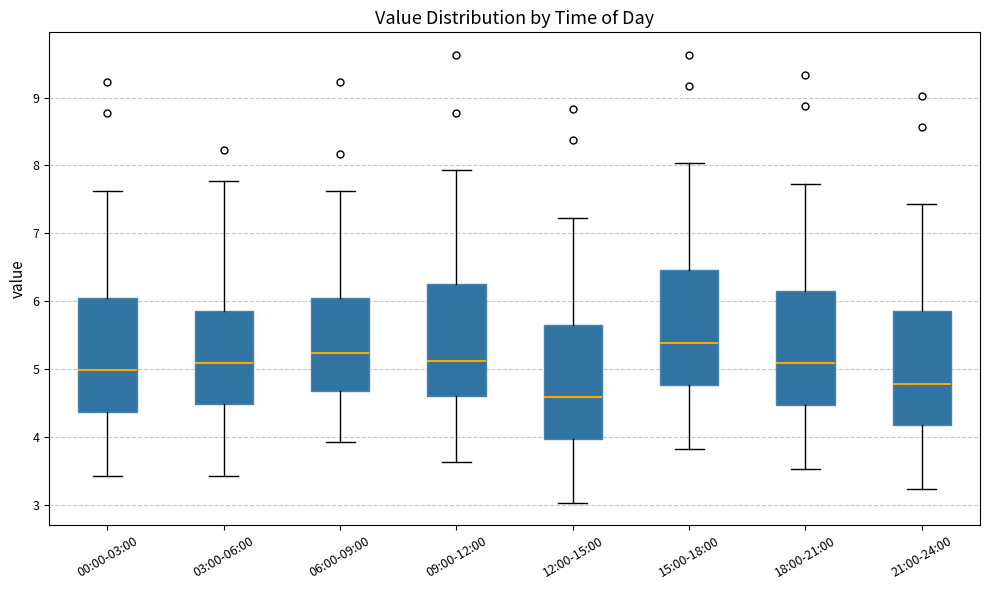

Which box's median line is the highest?

15:00-18:00